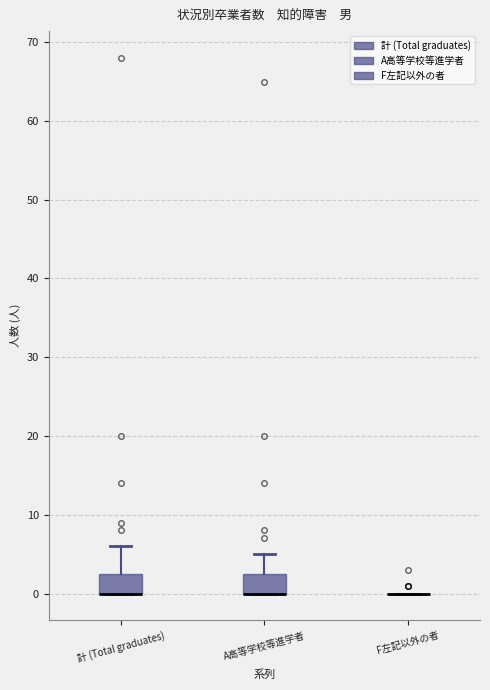

Where does the upper whisker of the box for 計 (Total graduates) end on the y-axis? The values are not printed on the chart, so give them approximately, as read against the axis.

6